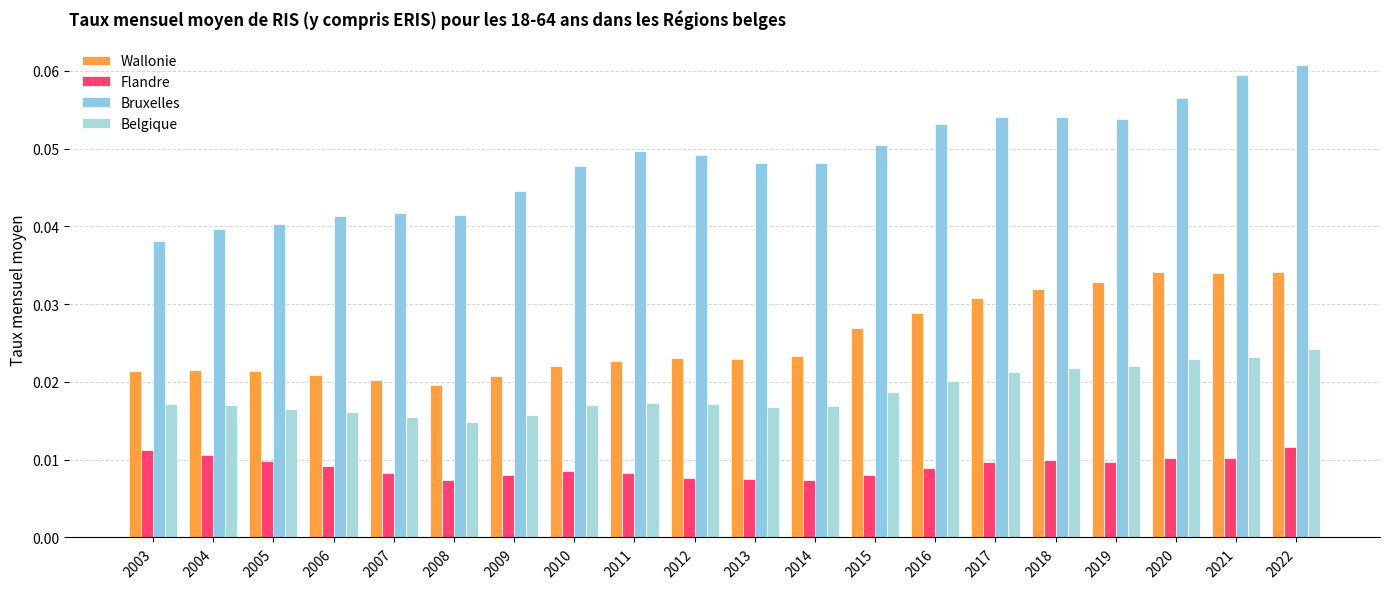

The value of Belgique at 2006 is 0.0. True or false?

True